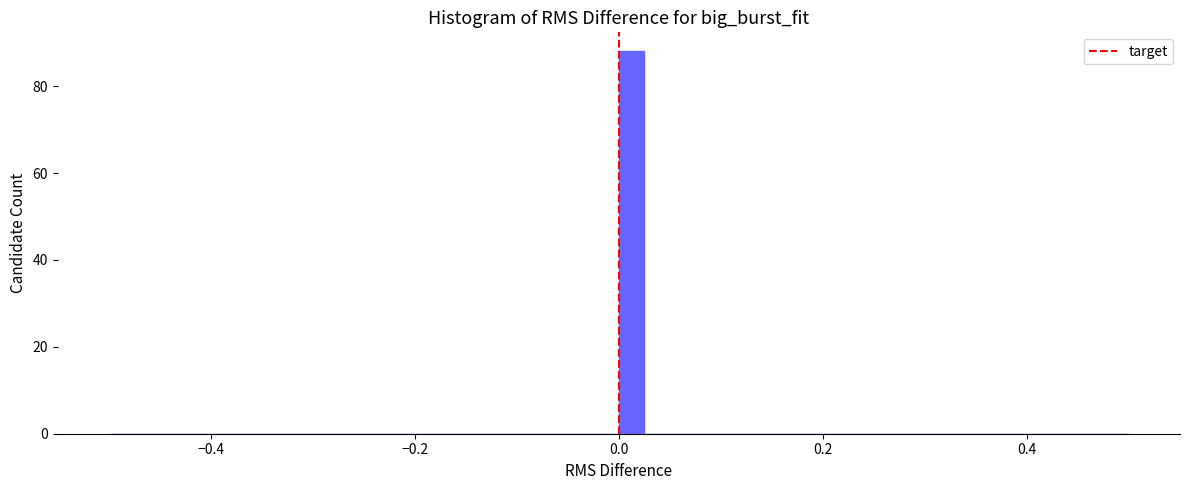

Around what value on the x-axis is the tallest bar? Give the approximate position of its centre, as read against the axis.

0.02